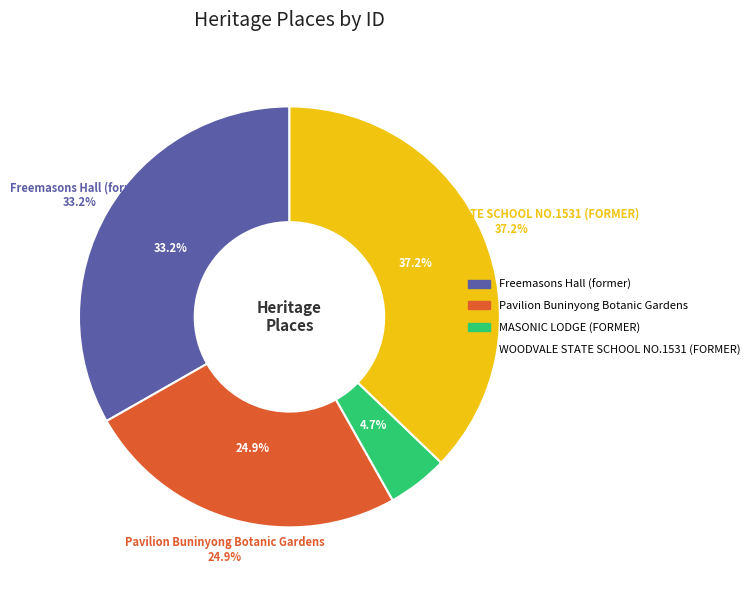

Is it true that Freemasons Hall (former) is 22% of the pie?

False